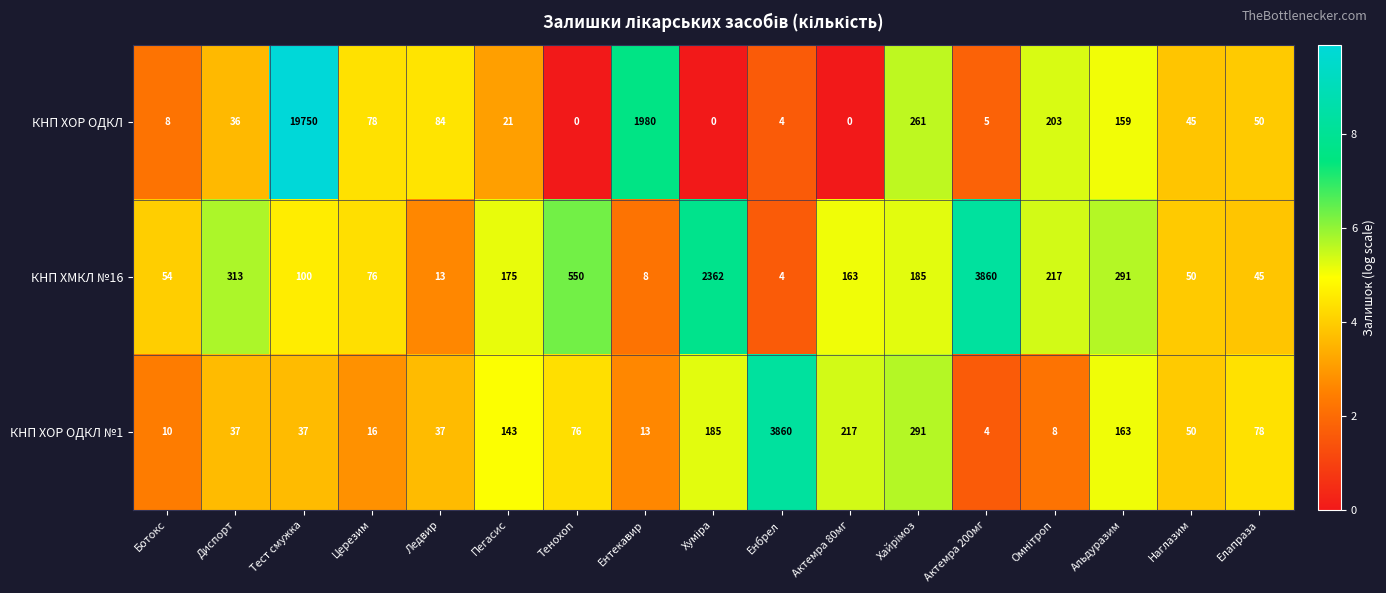

What is the average value of the КНП ХОР ОДКЛ №1 series?

307